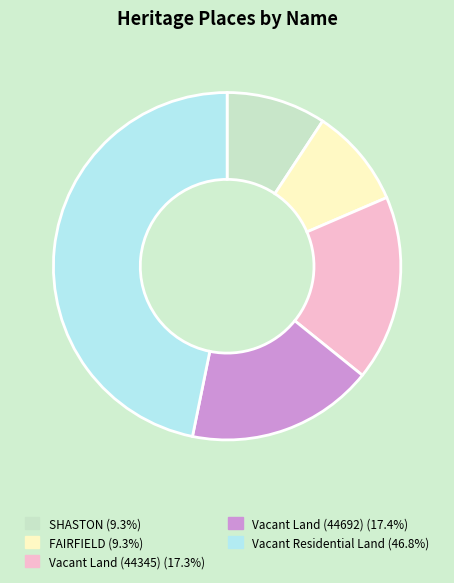

Do FAIRFIELD and Vacant Residential Land together represent more than half of the pie?

Yes